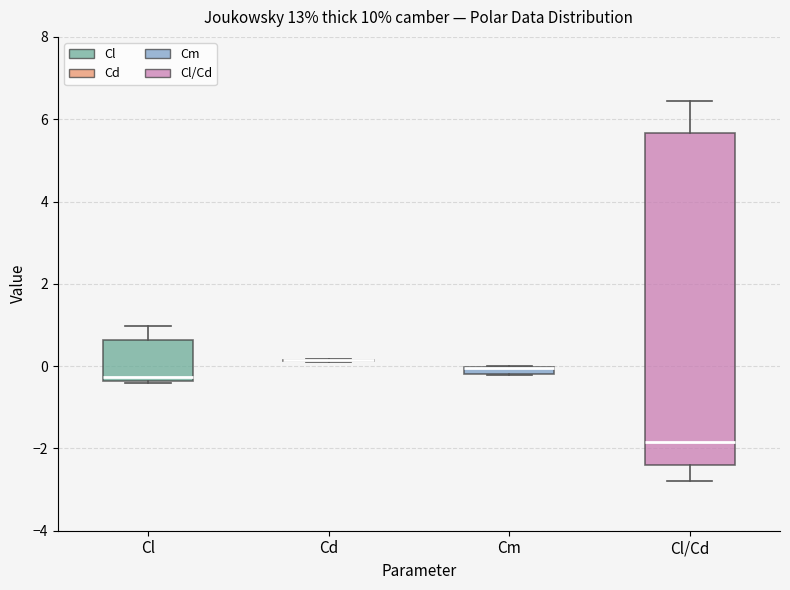

Which box is the tallest, from its lower edge to its upper edge?

Cl/Cd